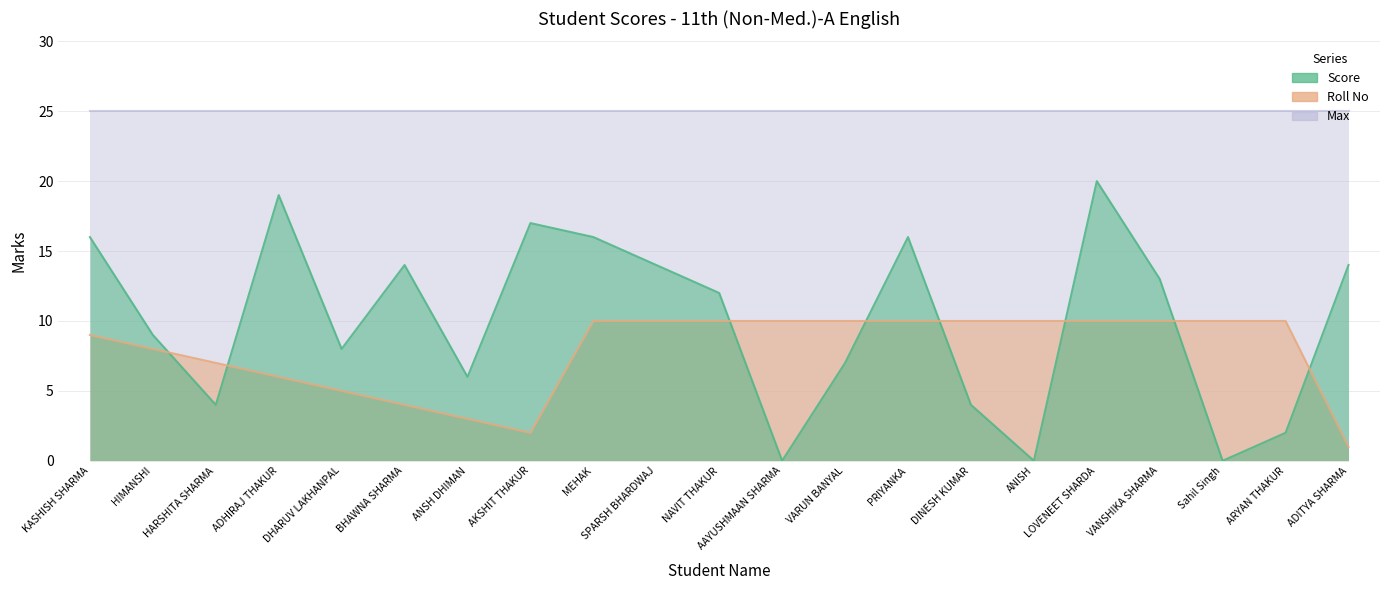

True or false: Roll No and Score cross at least once.

True